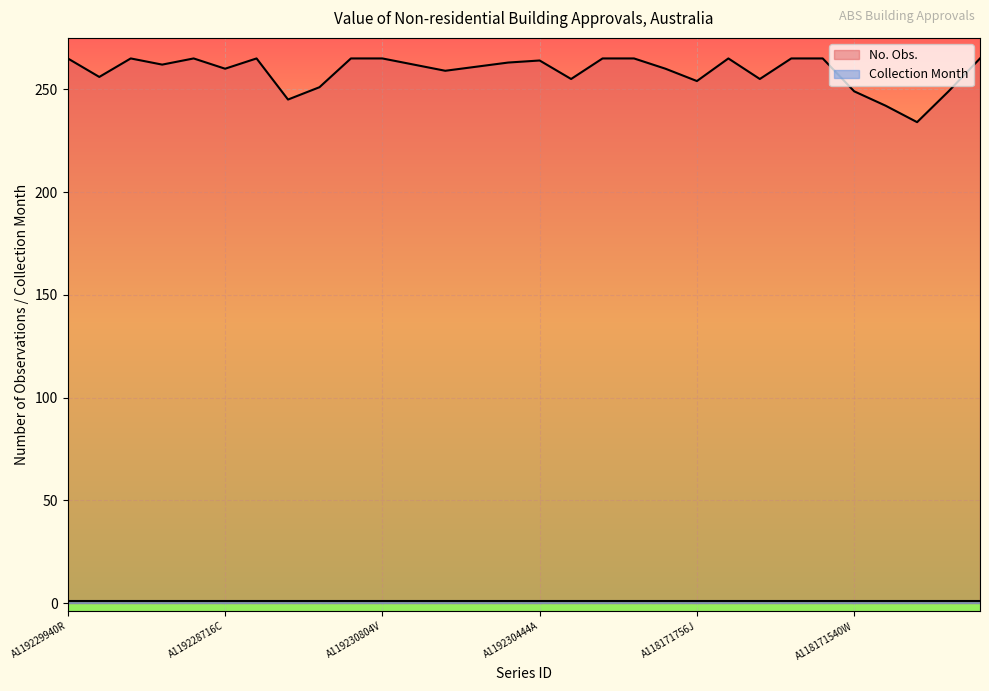

List the labels in order of value, smallest first.

A118172548J, A118171828J, A119229364C, A118171540W, A118172260W, A119230084J, A118171756J, A119229724W, A118172476J, A119229292C, A119229004X, A119228716C, A118172404W, A119230228J, A119230012W, A119228932W, A119229436C, A119230444A, A119229940R, A119229652W, A119230372A, A119229076K, A119229796J, A119230804V, A119229580W, A421133L, A118172116C, A118172836A, A118171180C, A118173268J